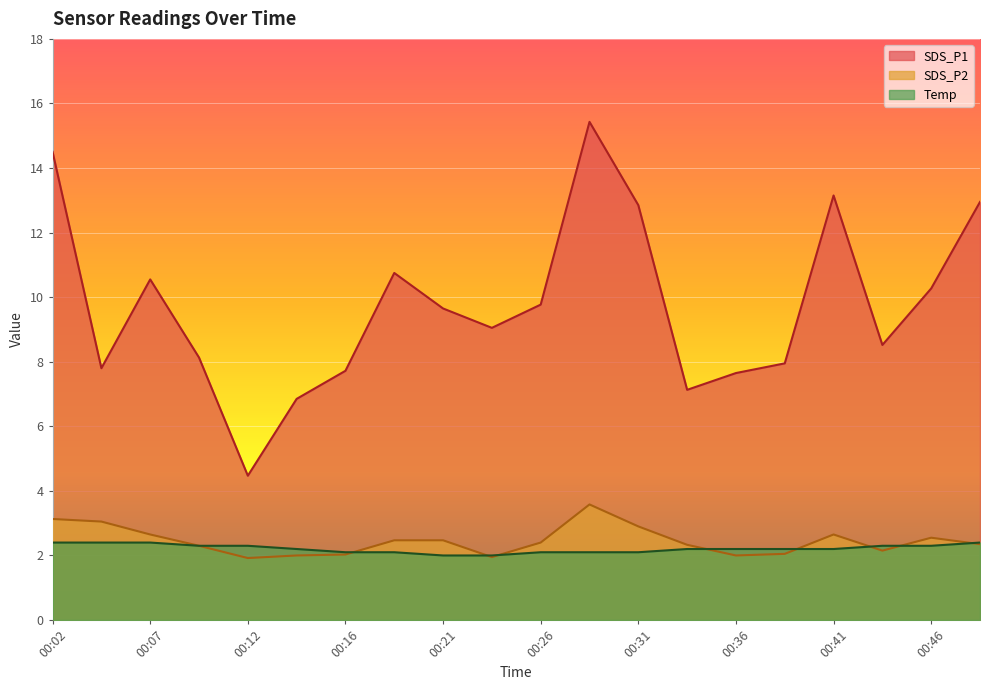

Where is the first local minimum for SDS_P1?

00:04